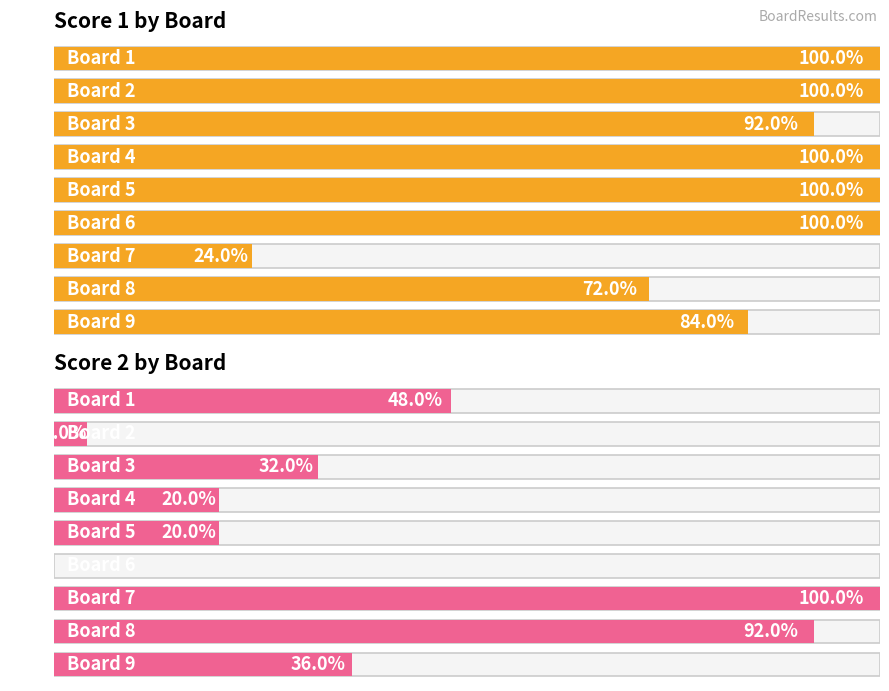

Which has a higher value, Board 4 or Board 1?

Board 4